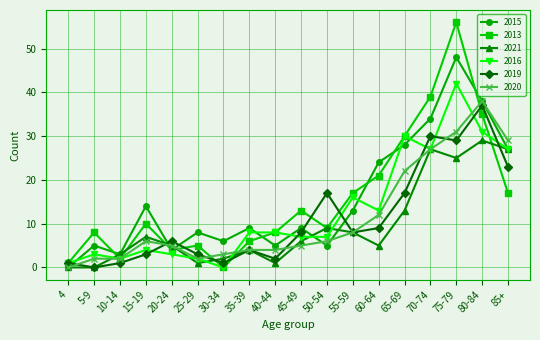

Rank the series by their maximum value, from highest to lowest.

2013, 2015, 2016, 2020, 2019, 2021